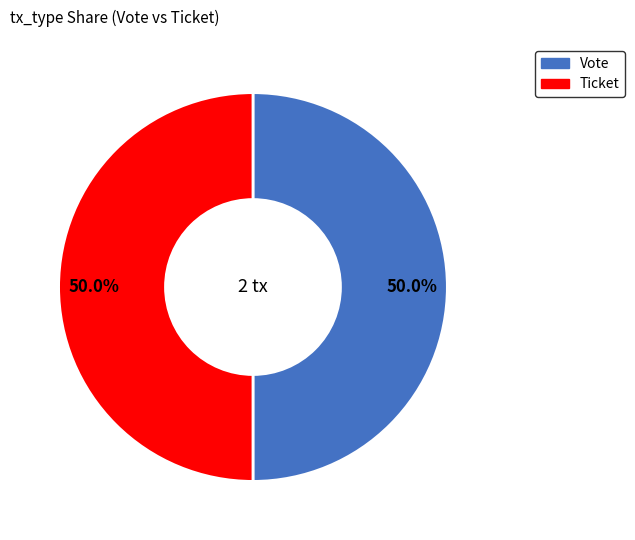

Combined, do Ticket and Vote account for over 50%?

Yes